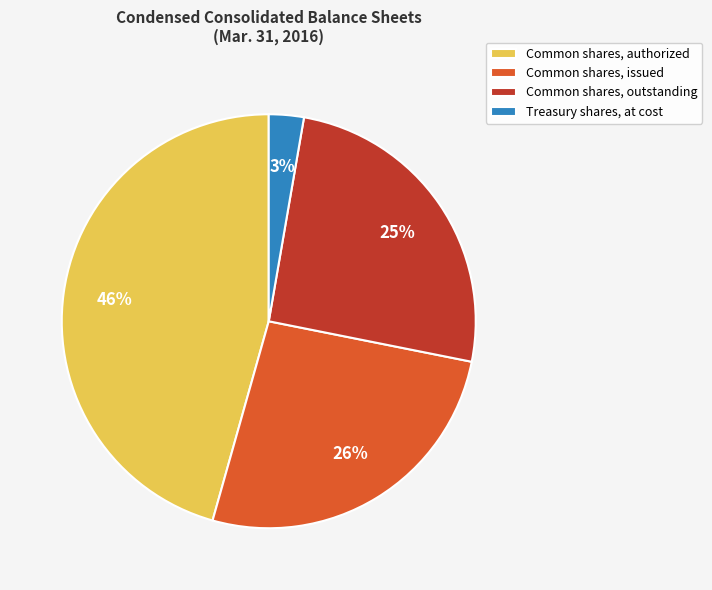

How many slices are in this pie chart?

4